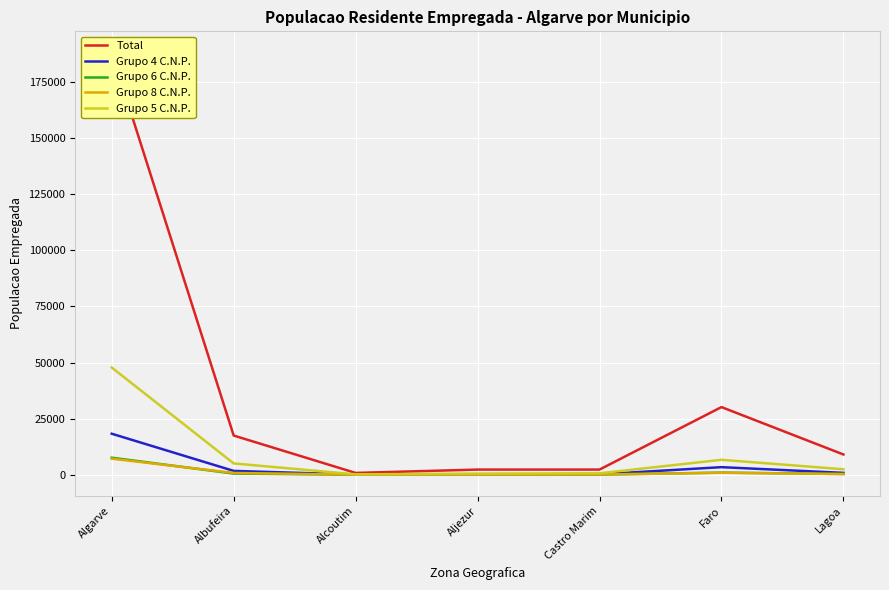

How many lines are shown in the chart?

5